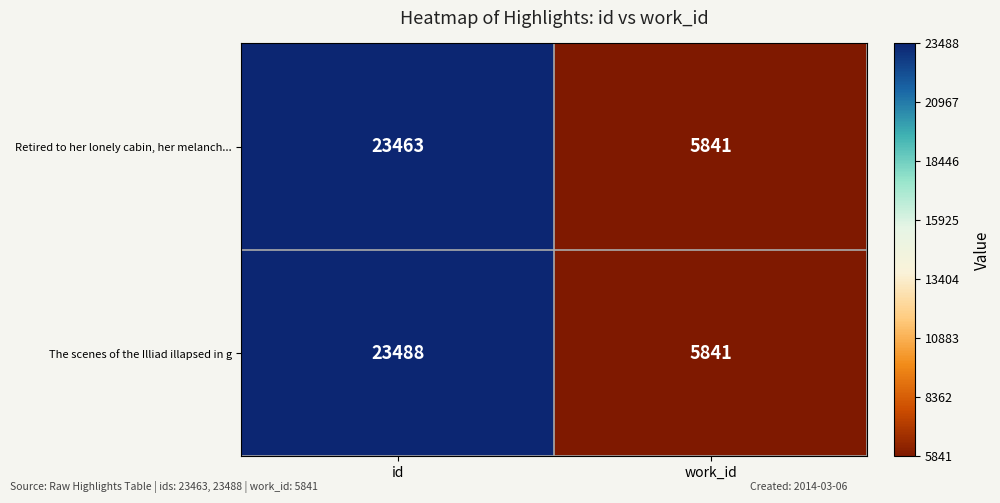

The value of The scenes of the Illiad illapsed in g at work_id is 3654. True or false?

False